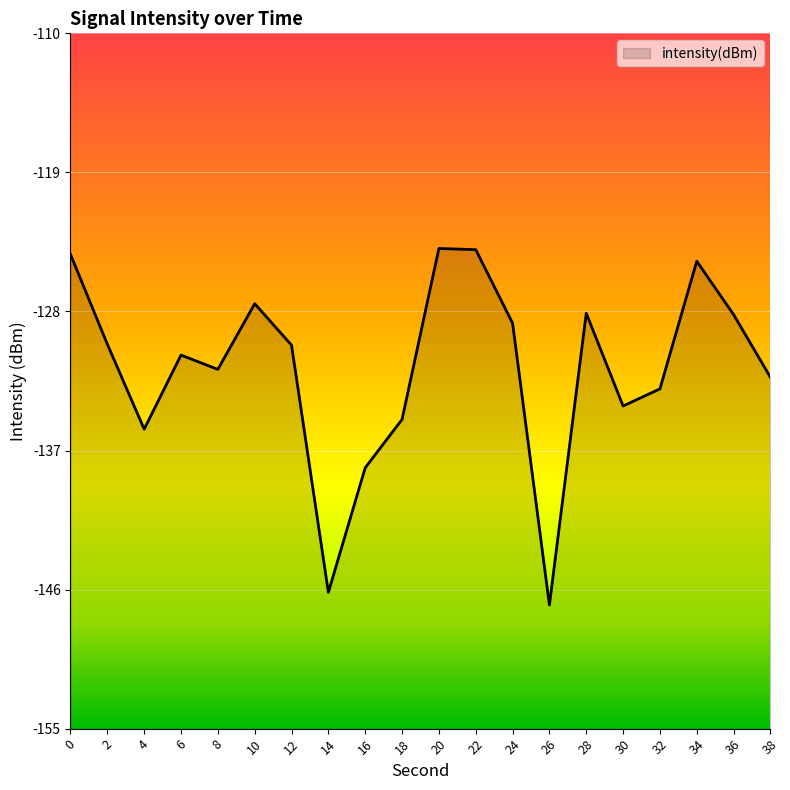

List the labels in order of value, smallest first.

26, 14, 16, 4, 18, 30, 32, 38, 8, 6, 12, 2, 24, 36, 28, 10, 34, 0, 22, 20